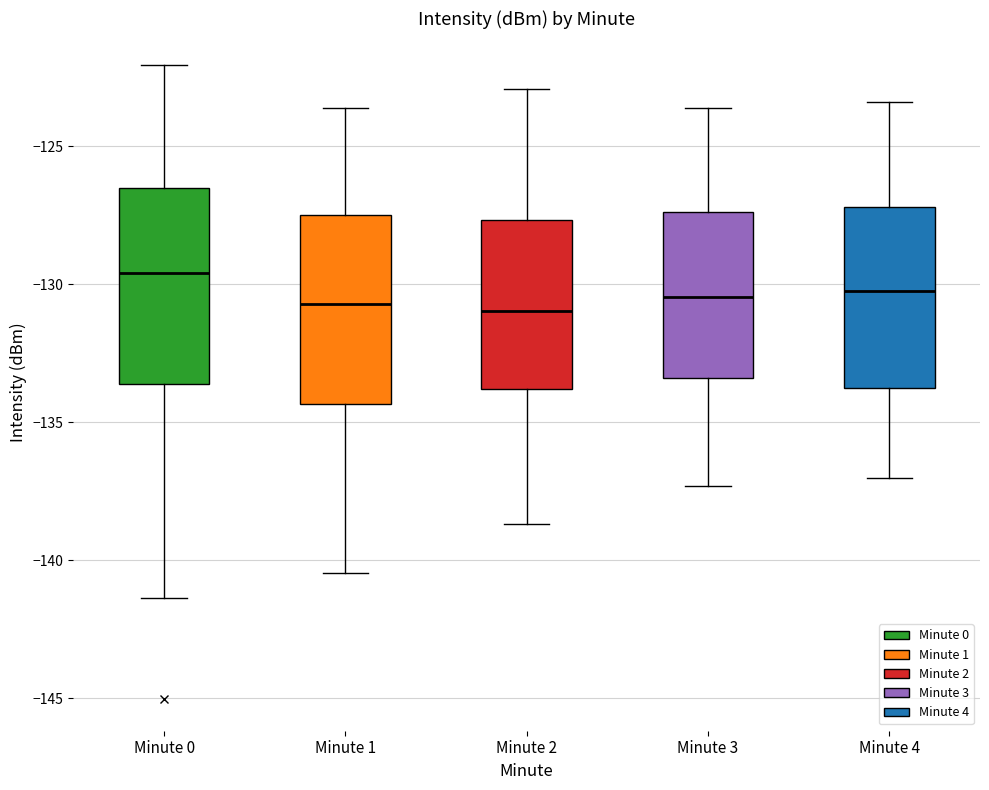

Reading left to right, read every box against the y-axis: the position of its median line, the range the box covers, and the ends of its whiskers. The values are not printed on the chart, so give them approximately, as read against the axis.

Minute 0: median -129.5, box -133.5 to -126.5, whiskers -141.5 to -122.0
Minute 1: median -130.5, box -134.5 to -127.5, whiskers -140.5 to -123.5
Minute 2: median -131.0, box -134.0 to -127.5, whiskers -138.5 to -123.0
Minute 3: median -130.5, box -133.5 to -127.5, whiskers -137.5 to -123.5
Minute 4: median -130.0, box -133.5 to -127.0, whiskers -137.0 to -123.5